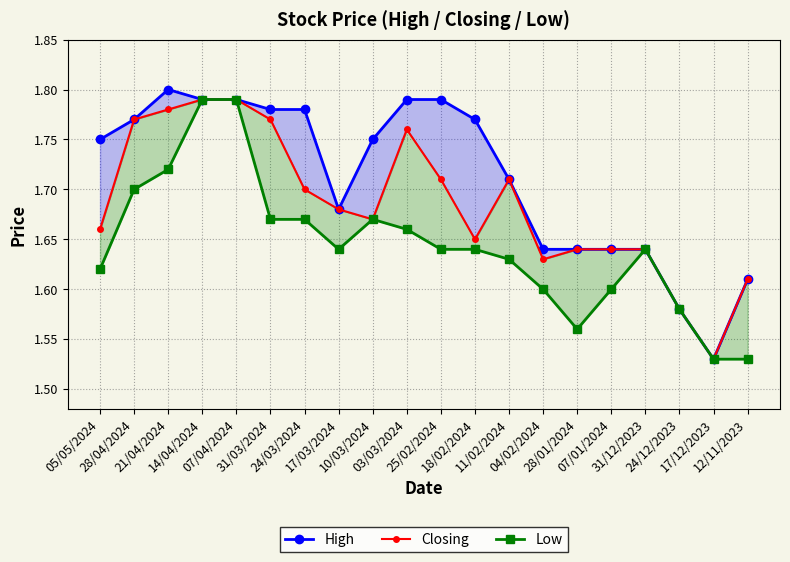

What is the label of the 14th point from the left?

04/02/2024